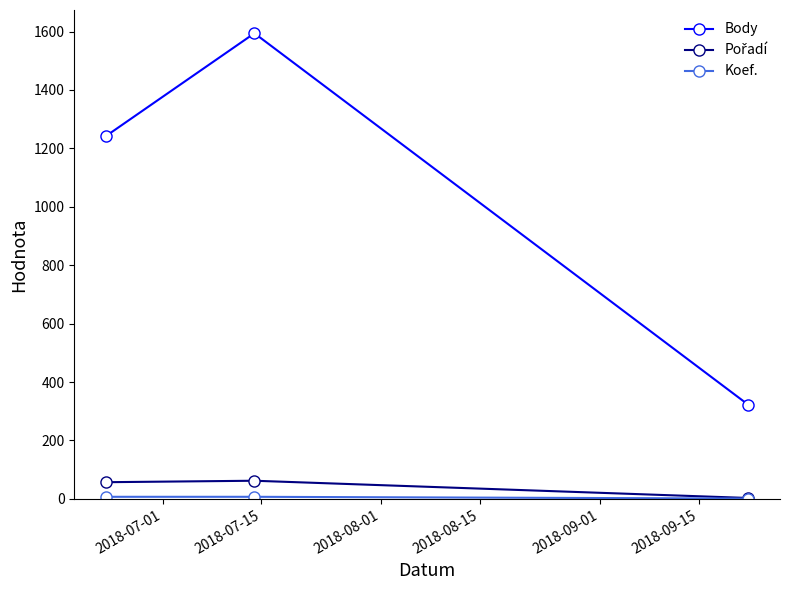

Which series has the largest range (max minus min)?

Body